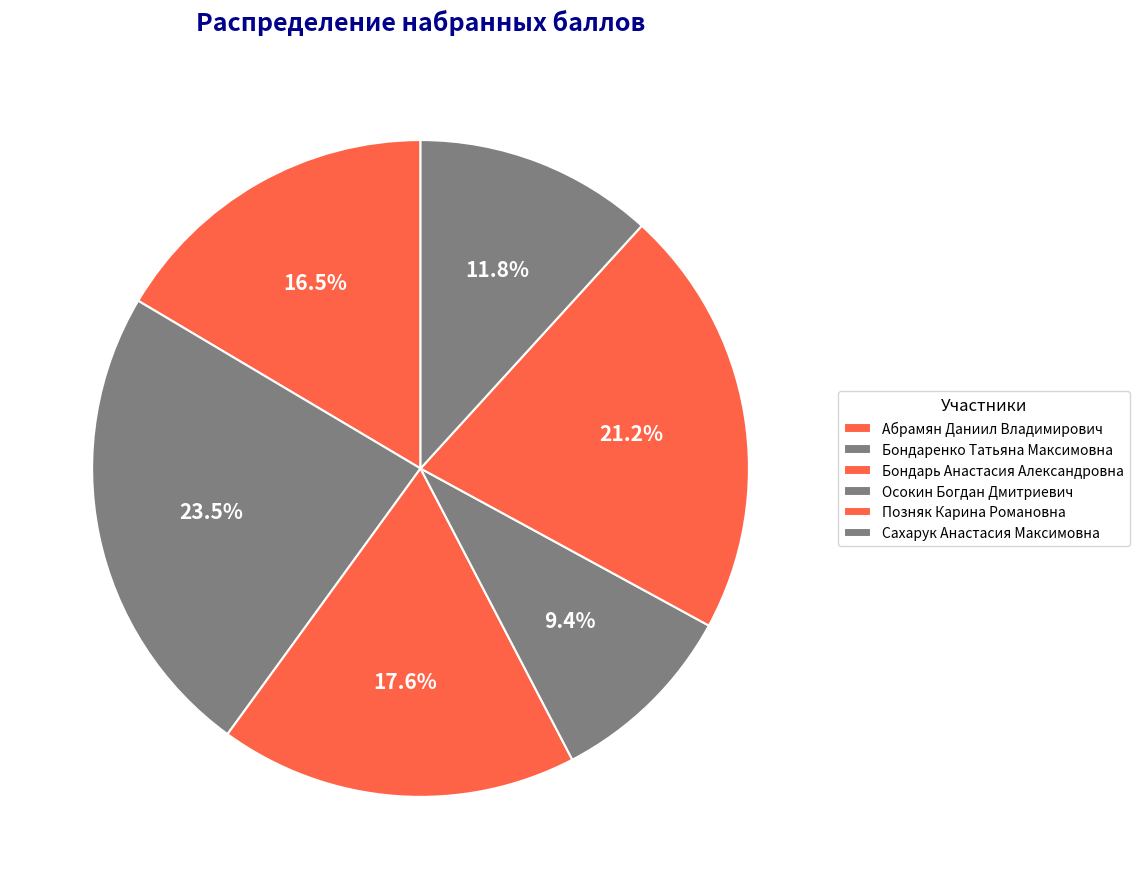

Is it true that Осокин Богдан Дмитриевич is 22% of the pie?

False